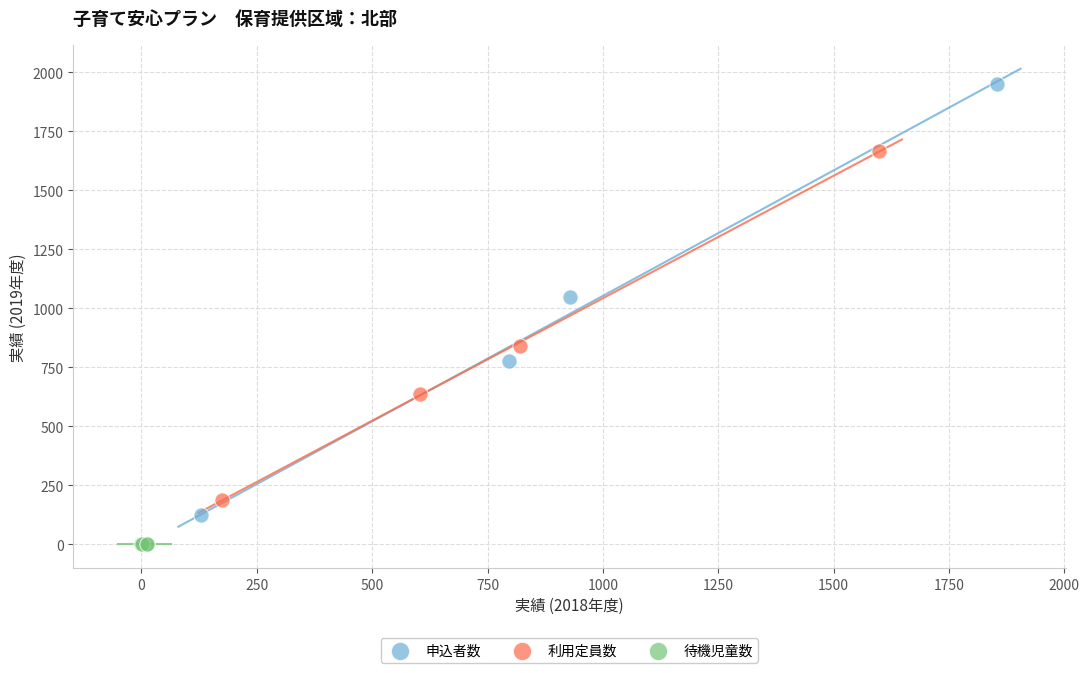

Which series contains the lowest Y value?

待機児童数